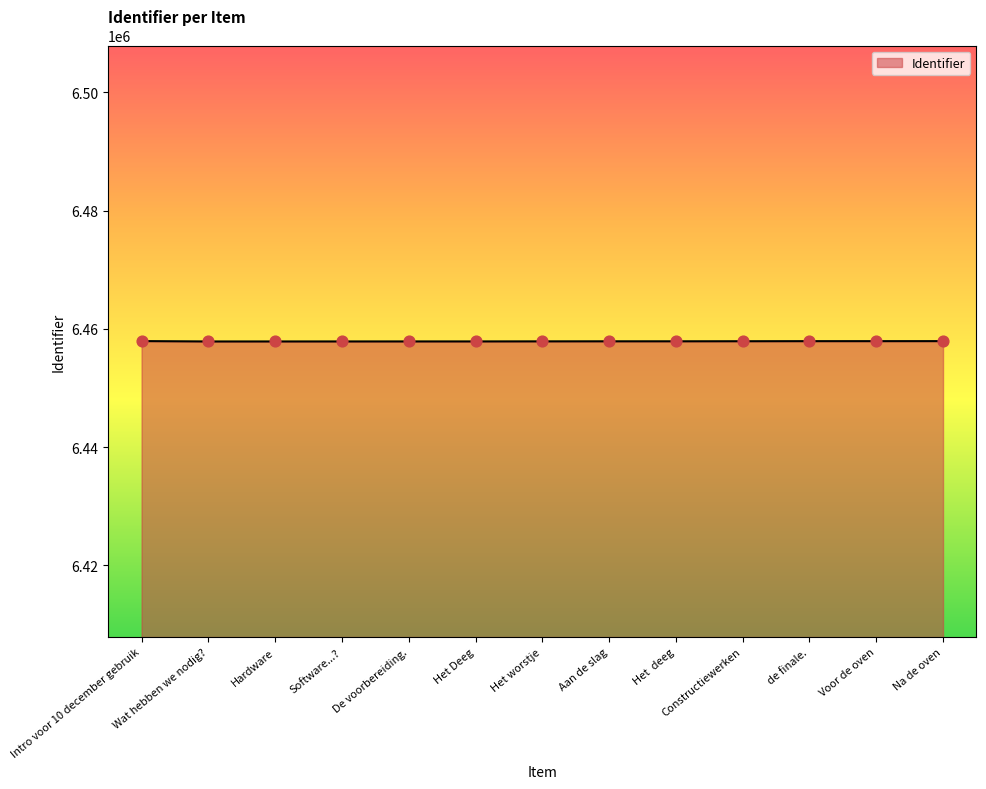

What is the ratio of the value at Software...? to the value at Het Deeg?

1.0